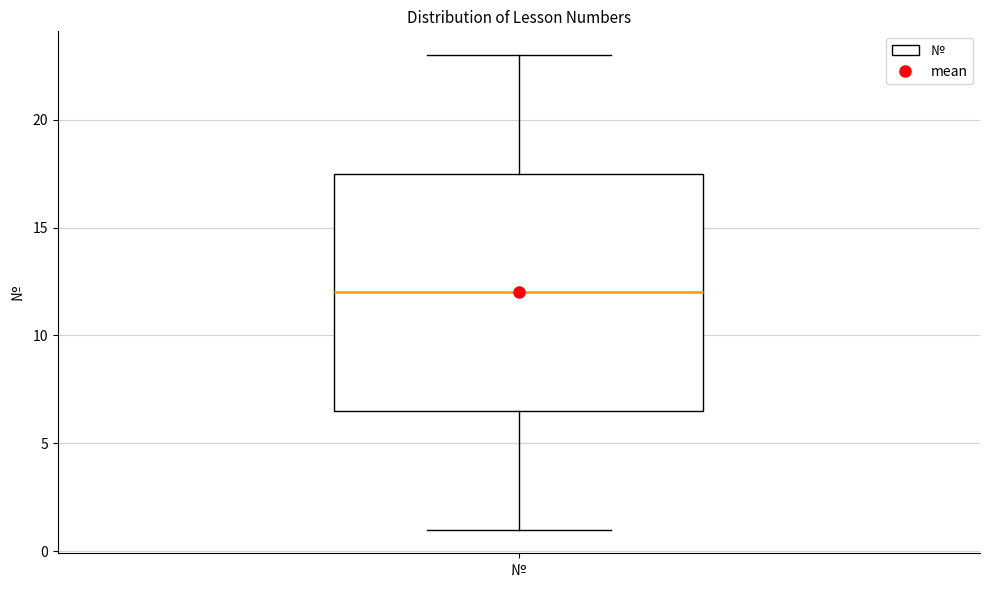

Where does the upper whisker of the box for № end on the y-axis? The values are not printed on the chart, so give them approximately, as read against the axis.

23.0